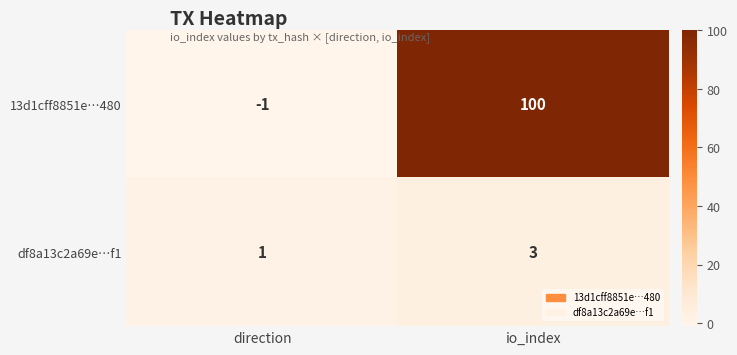

What value does the 13d1cff8851e…480 series have at io_index, to the nearest 10?

100